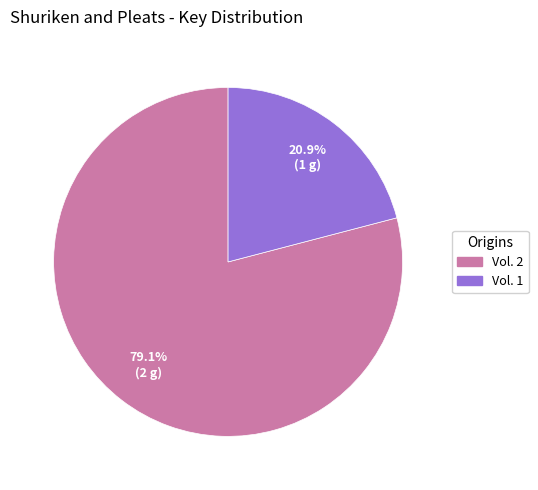

Rank the categories by value from lowest to highest.

Vol. 1, Vol. 2